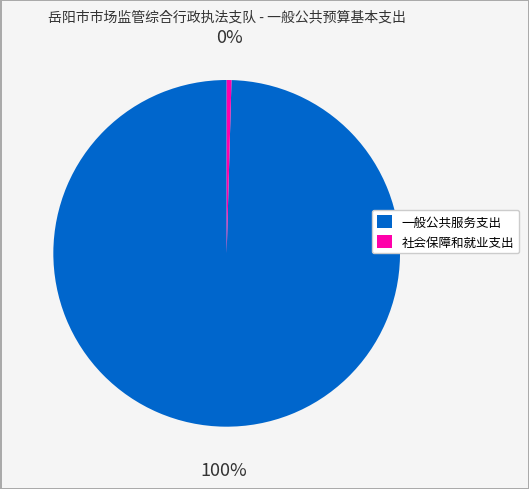

Which category has the biggest portion of the pie?

一般公共服务支出